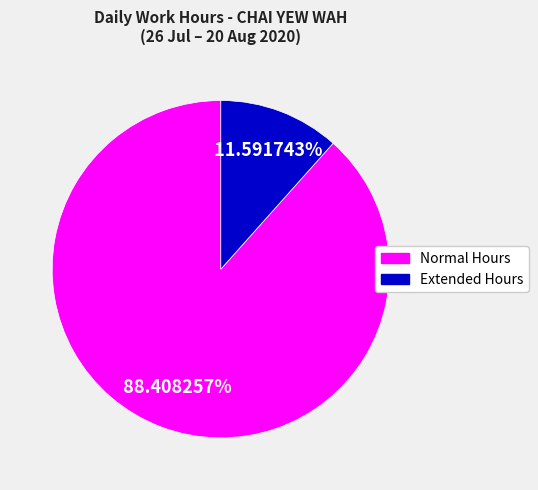

Does any single category account for the majority?

Yes